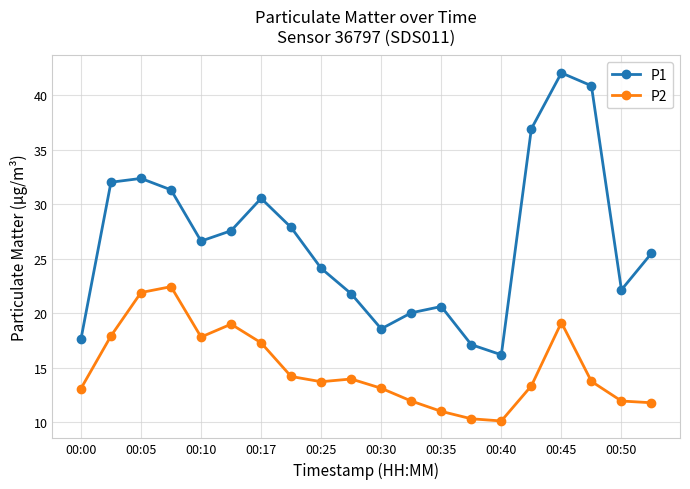

How many distinct data groups are displayed?

2